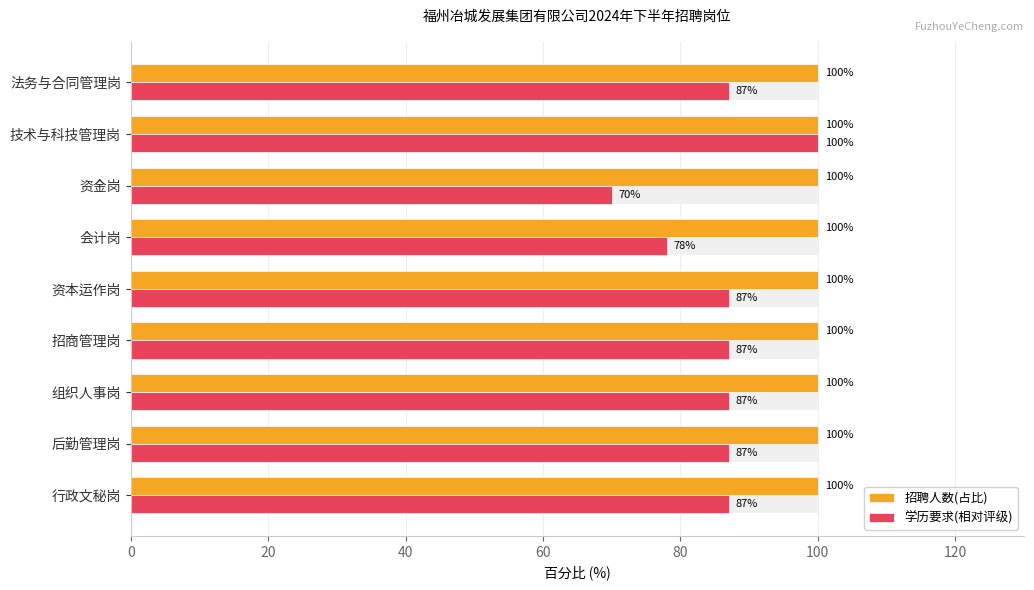

How many bars are there in total?

18